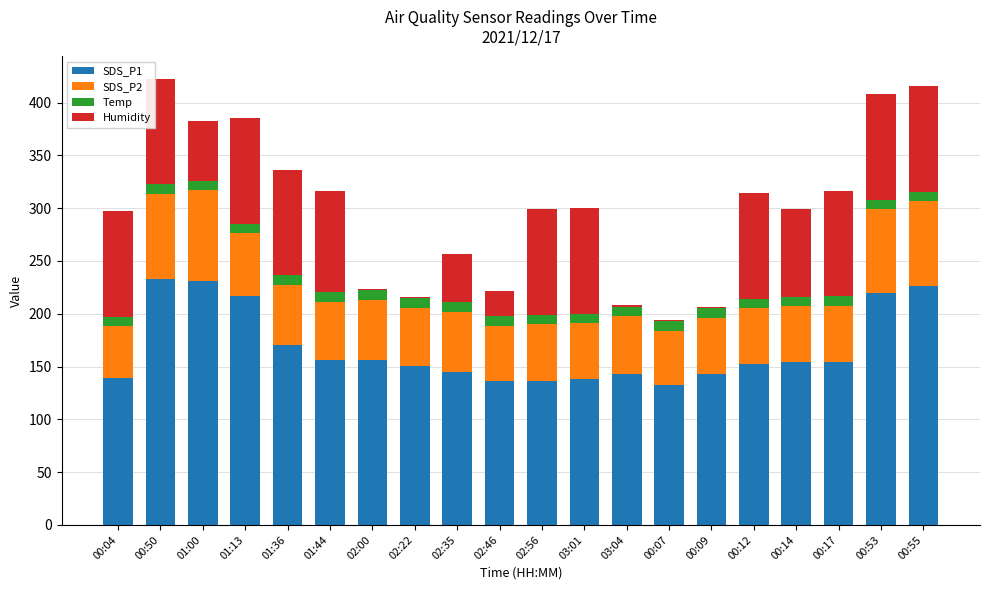

True or false: SDS_P1 has a value of 136.2 at 02:56.

True